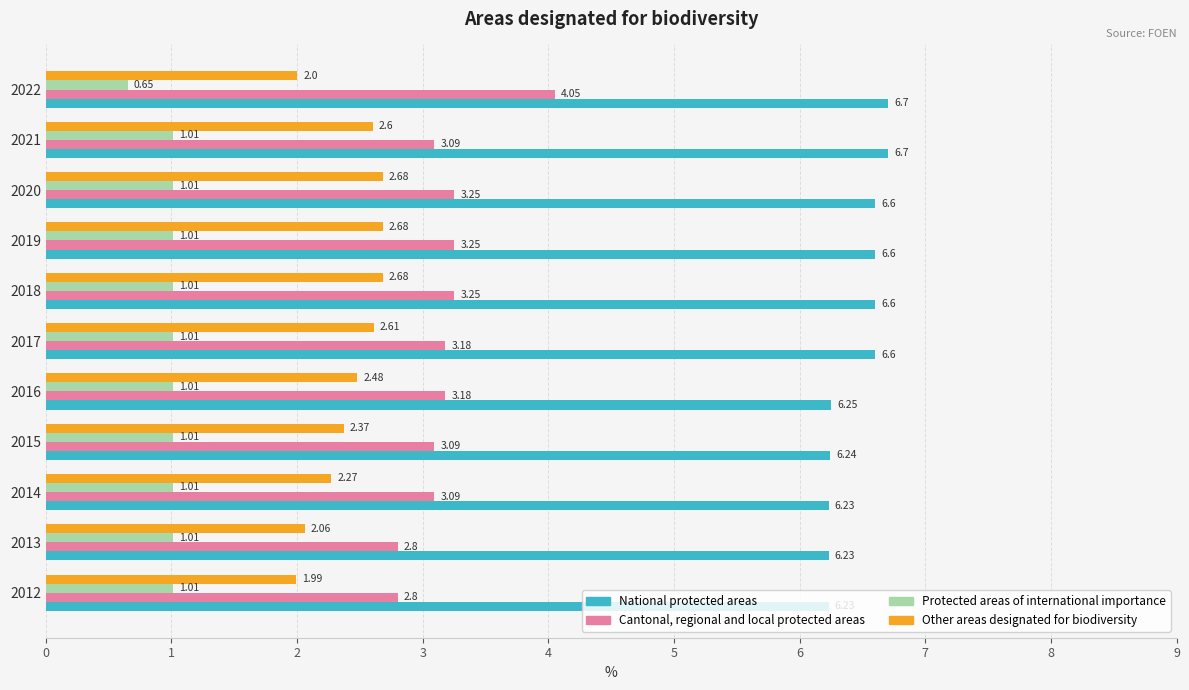

Which series has the largest range (max minus min)?

Cantonal, regional and local protected areas